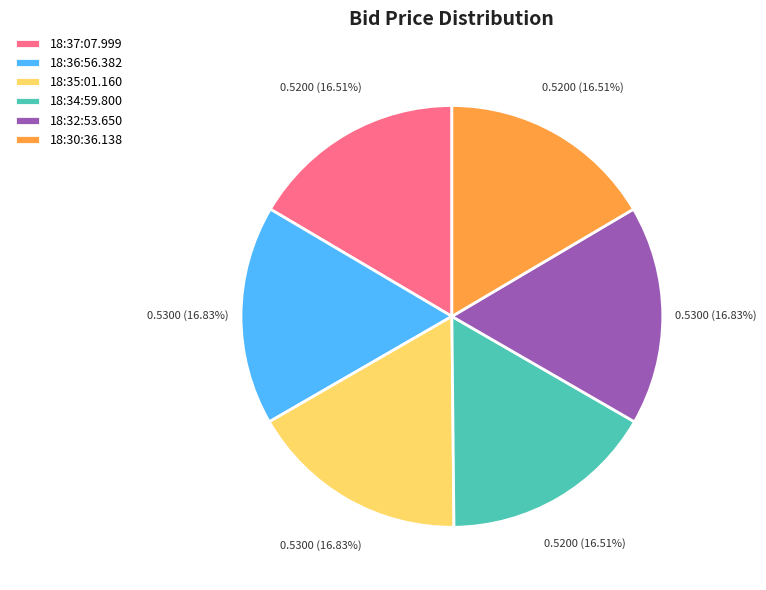

Is the sum of 18:34:59.800 and 18:36:56.382 greater than half?

No